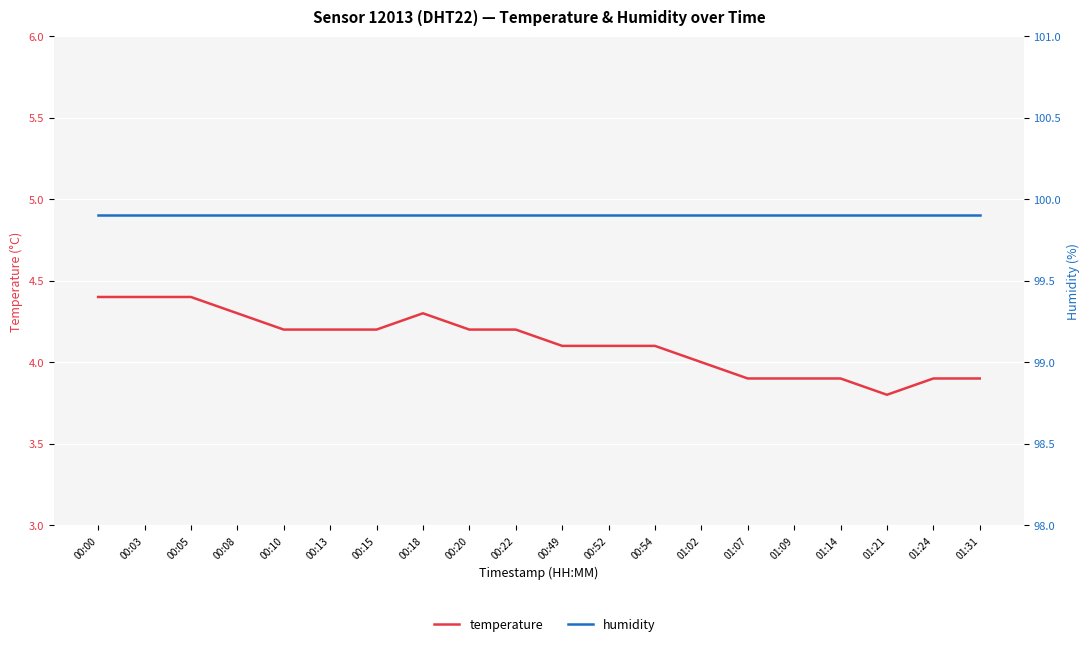

Between 00:18 and 00:03, which is larger?

00:03